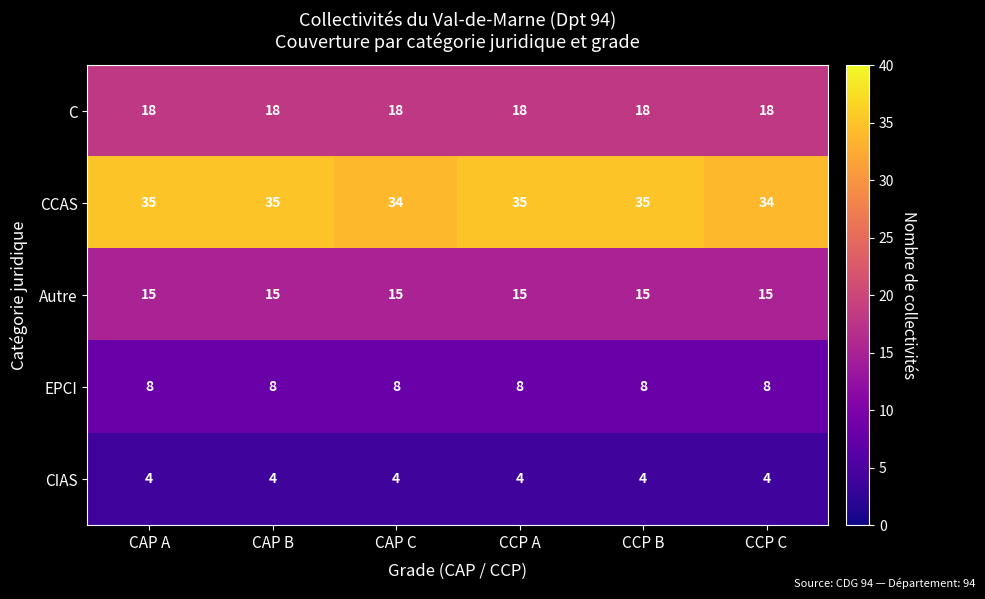

Which series has the largest total across all categories?

CCAS